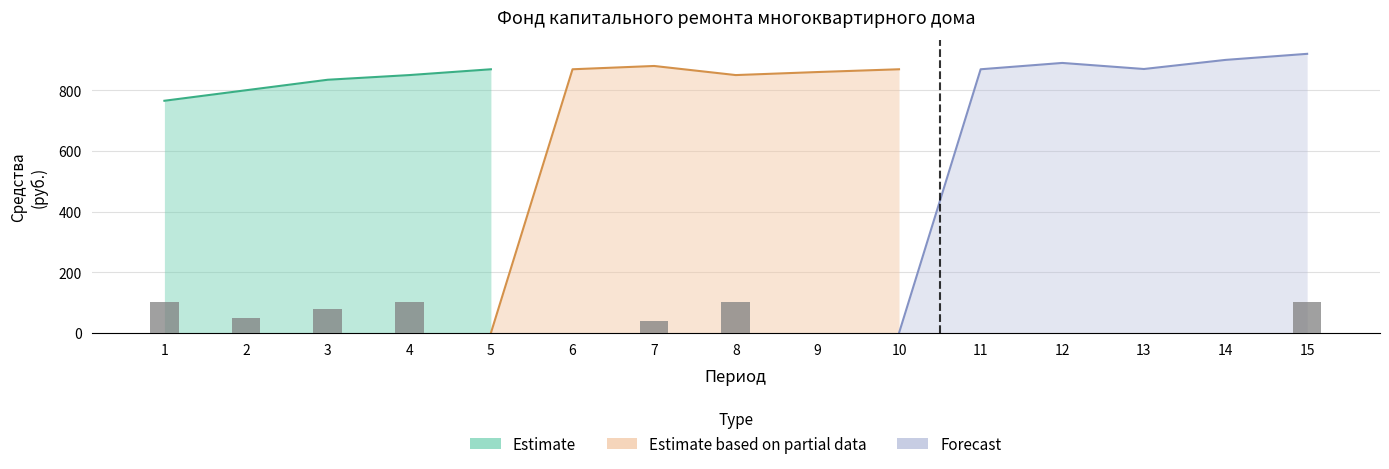

How many positive values are there?

7